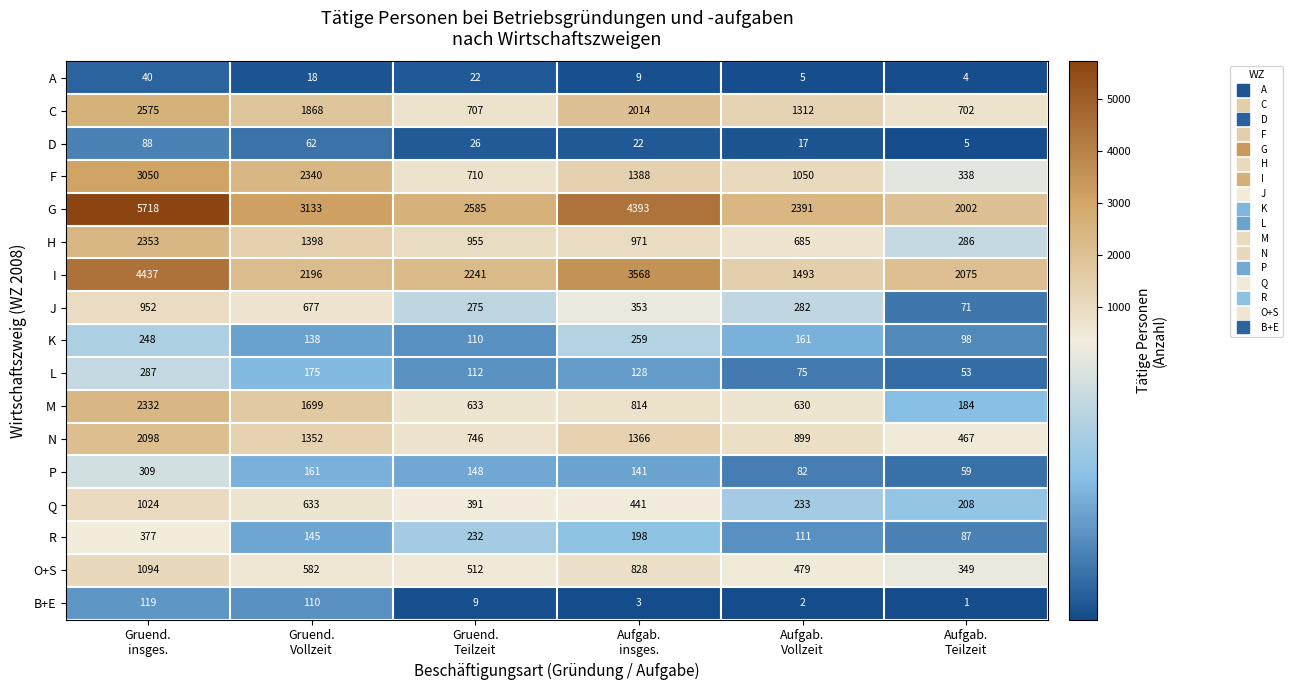

What is the highest value of the R series?

377